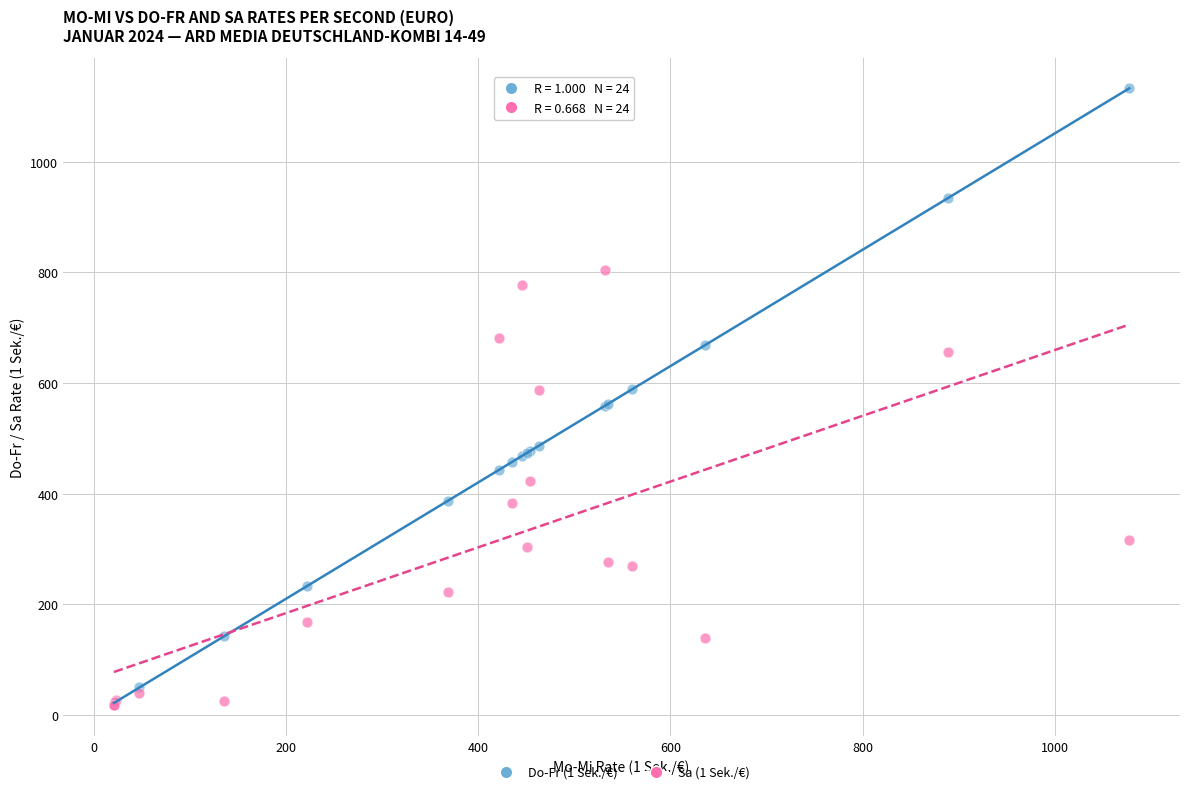

Which series has the widest spread of Y values?

Do-Fr (1 Sek./€)